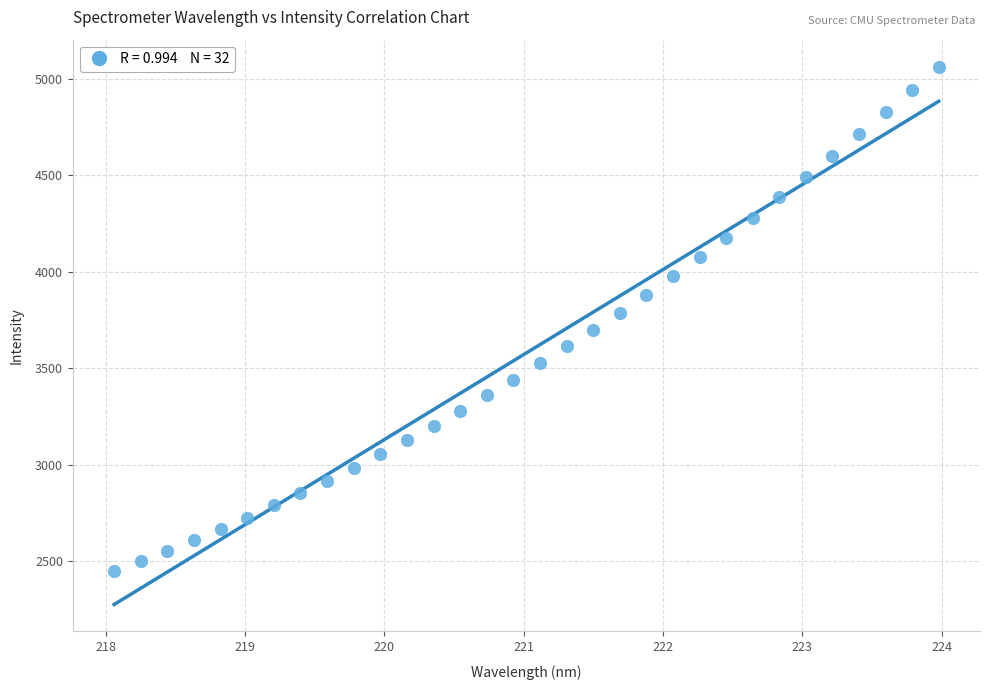

What is the range of Y values (max minus min)?

2614.7